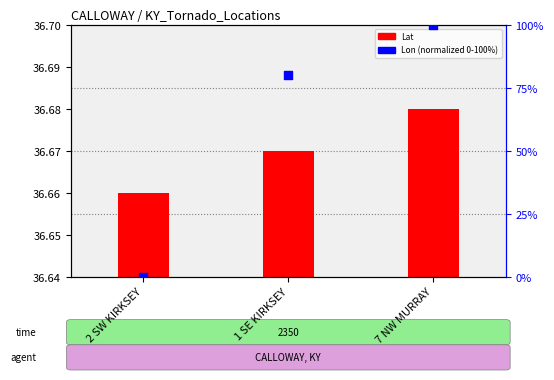

Which series contains the highest Y value?

Lon (normalized)